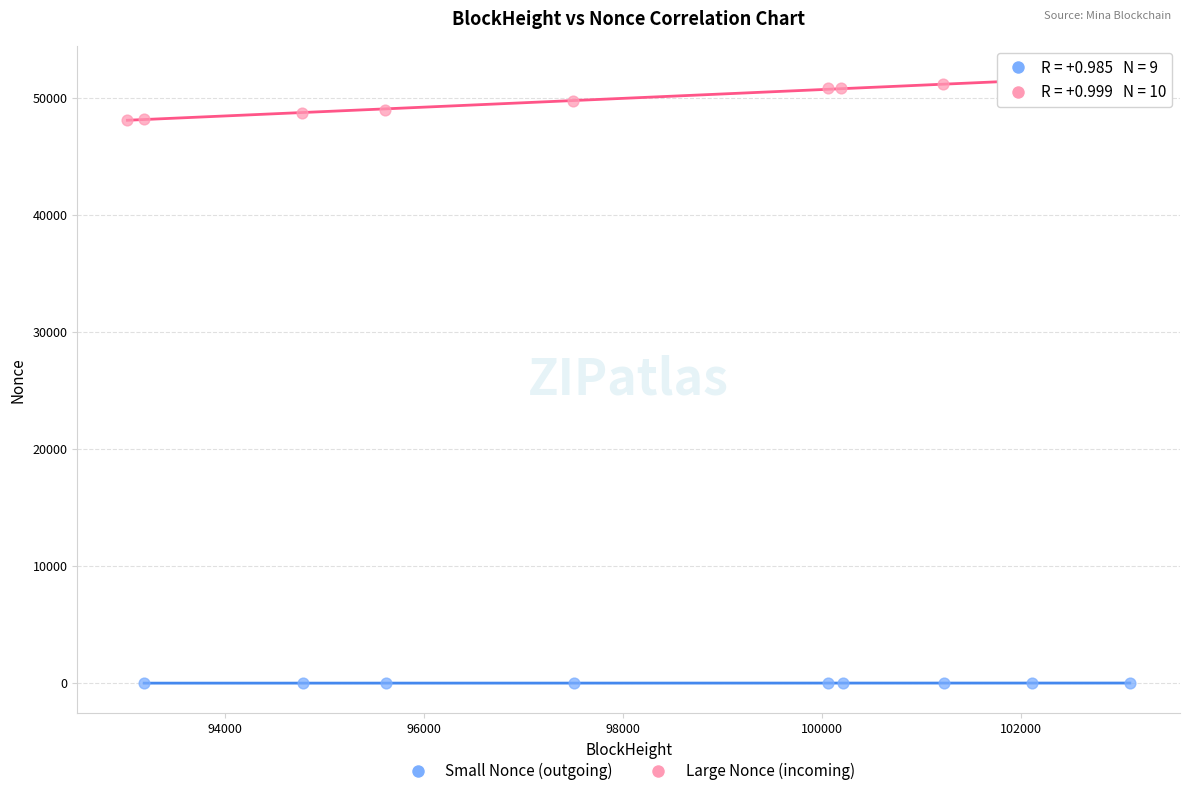

Which series contains the lowest Y value?

Small Nonce (outgoing)